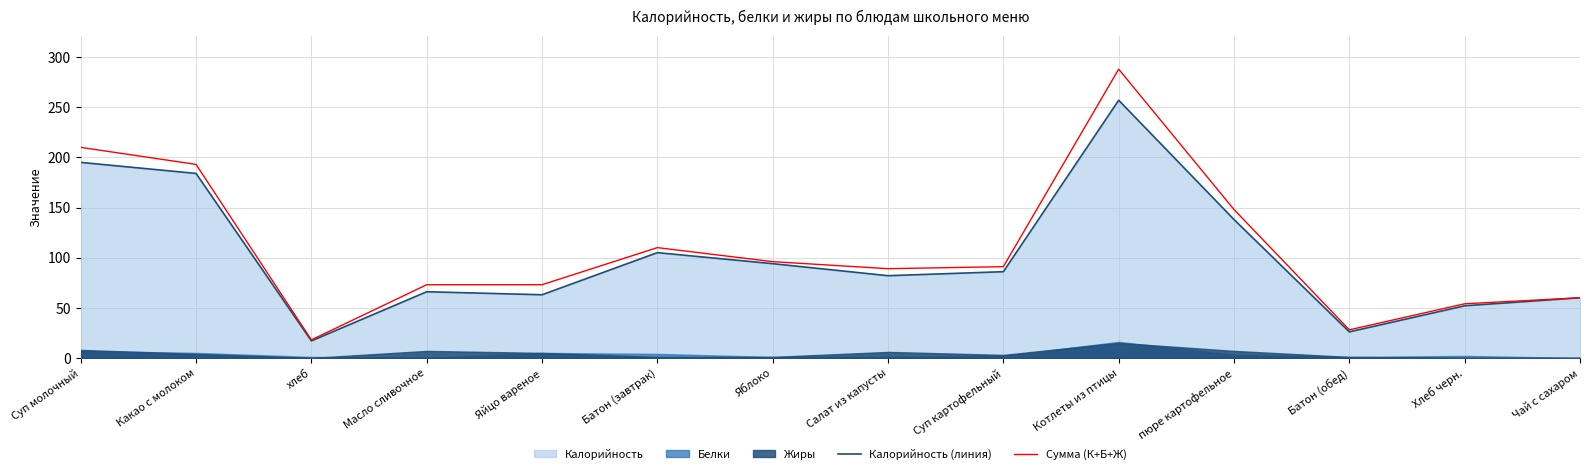

Rank the categories by Калорийность (линия) value from lowest to highest.

хлеб, Батон (обед), Хлеб черн., Чай с сахаром, Яйцо вареное, Масло сливочное, Салат из капусты, Суп картофельный, Яблоко, Батон (завтрак), пюре картофельное, Какао с молоком, Суп молочный, Котлеты из птицы